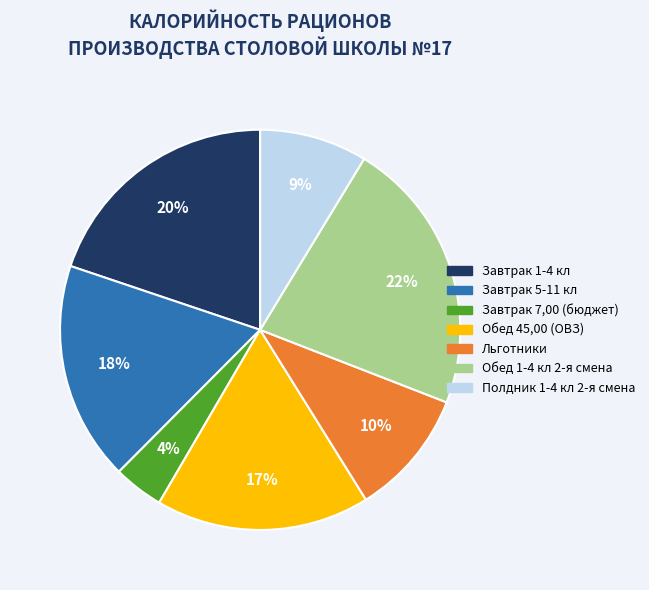

What is the largest slice in the pie chart?

Обед 1-4 кл 2-я смена